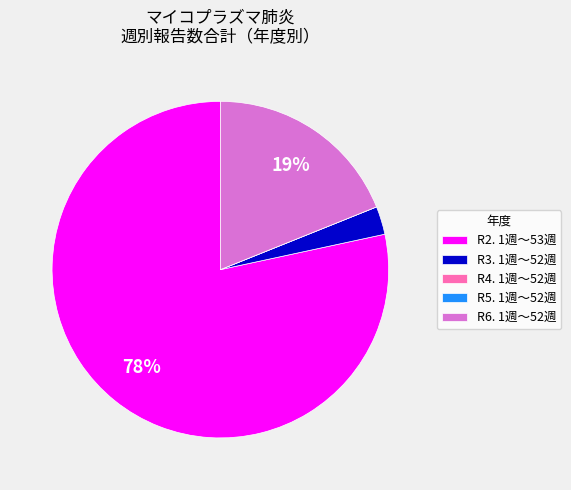

What percentage is the R2. 1週～53週 slice, to the nearest percent?

78%